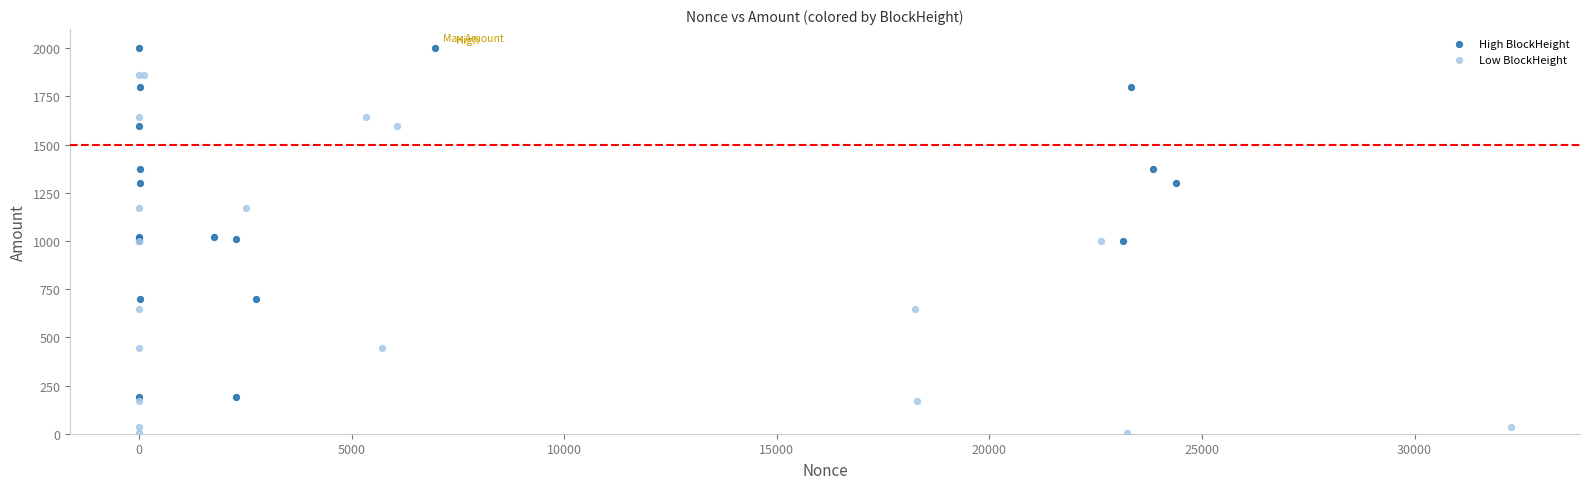

What are all the series names shown in the legend?

High BlockHeight, Low BlockHeight